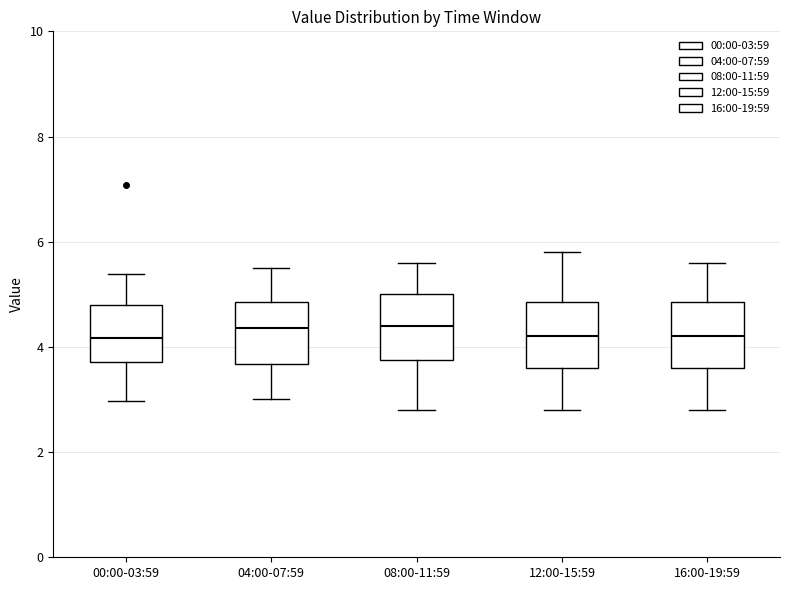

Where does the lower whisker of the box for 04:00-07:59 end on the y-axis? The values are not printed on the chart, so give them approximately, as read against the axis.

3.0